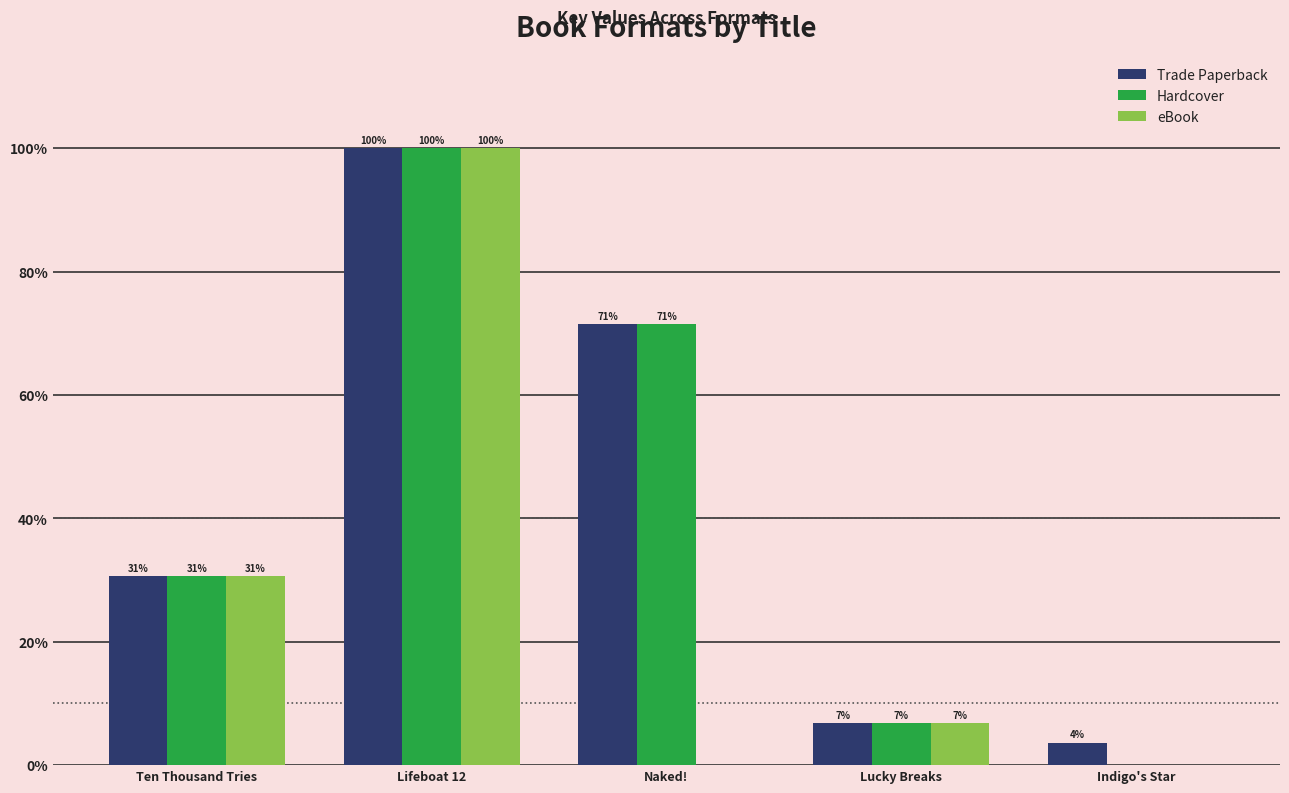

Is it true that Trade Paperback equals 3.0 at Lucky Breaks?

False